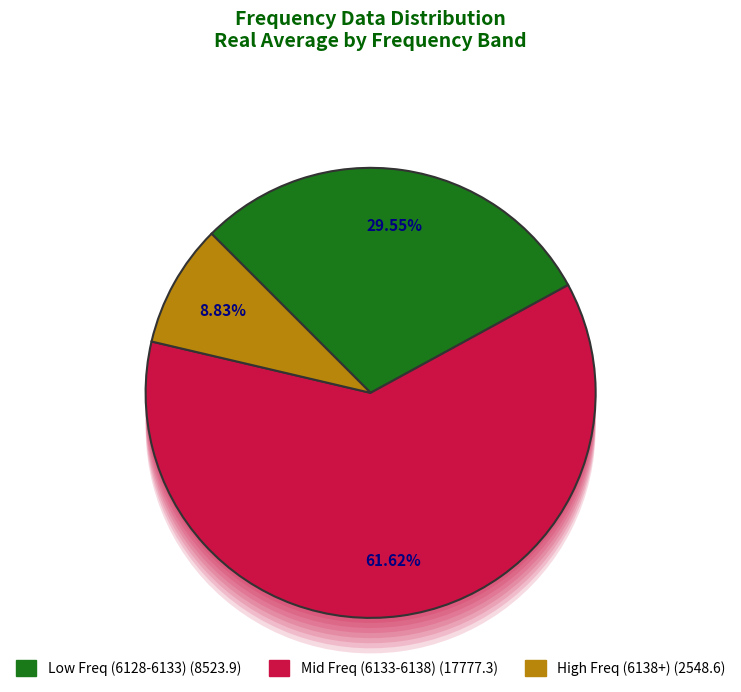

True or false: 6137-6138 accounts for 8% of the total.

True